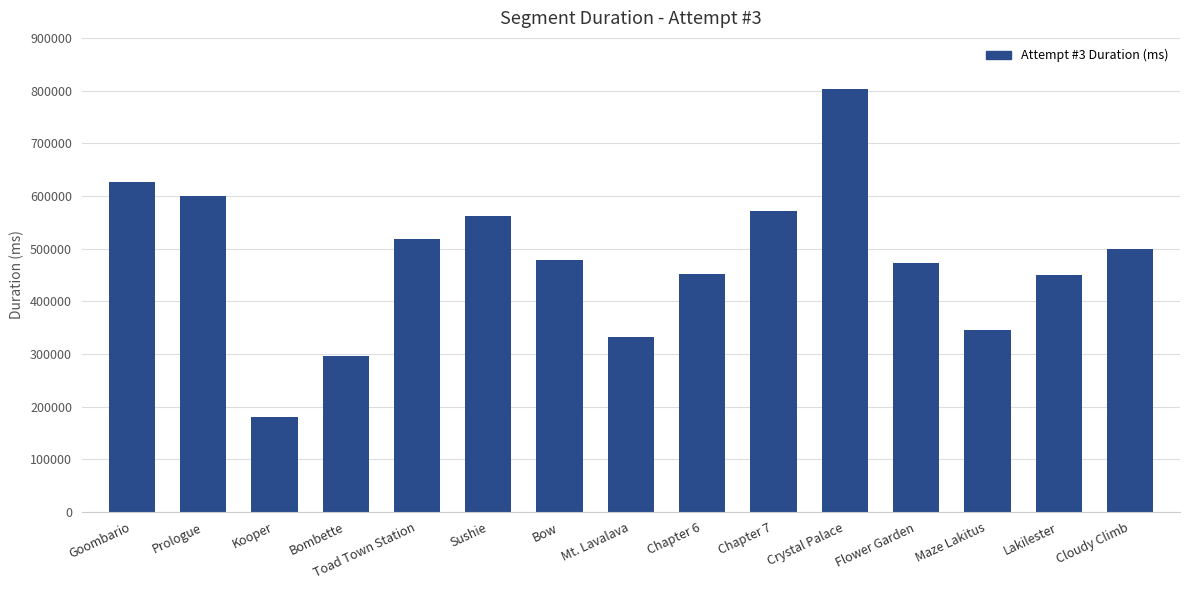

What is the greatest value displayed?

803691